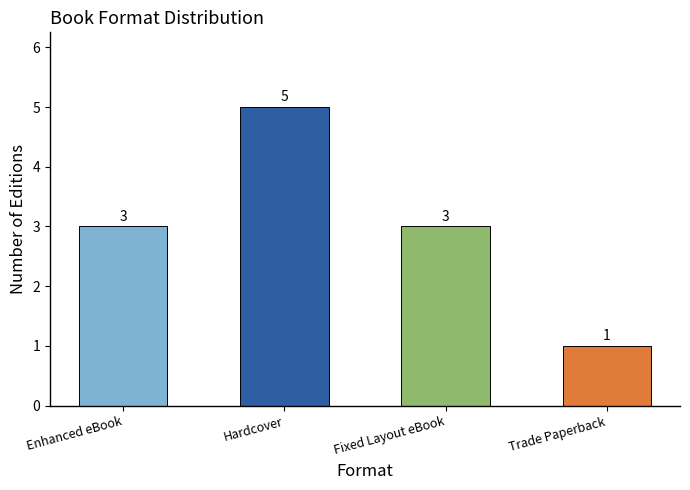

What is the ratio of the value at Hardcover to the value at Fixed Layout eBook?

1.7